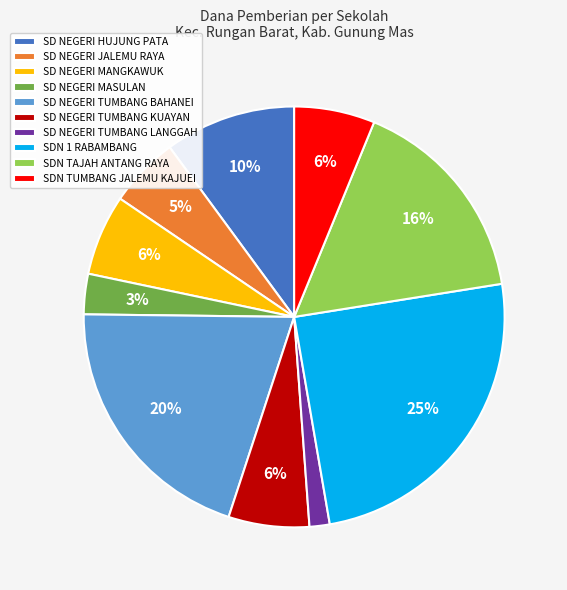

To the nearest percent, what is the average slice percentage?

10%